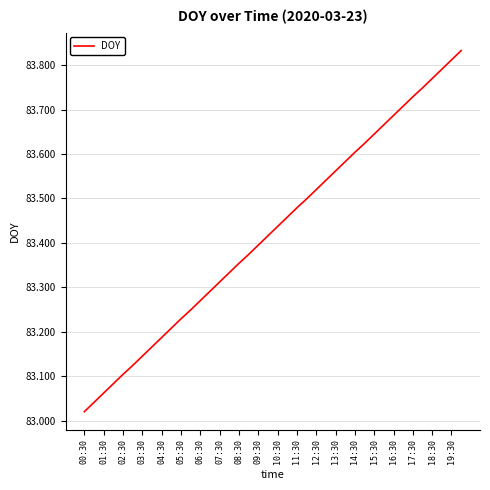

What is the difference between the maximum and minimum values?

0.8